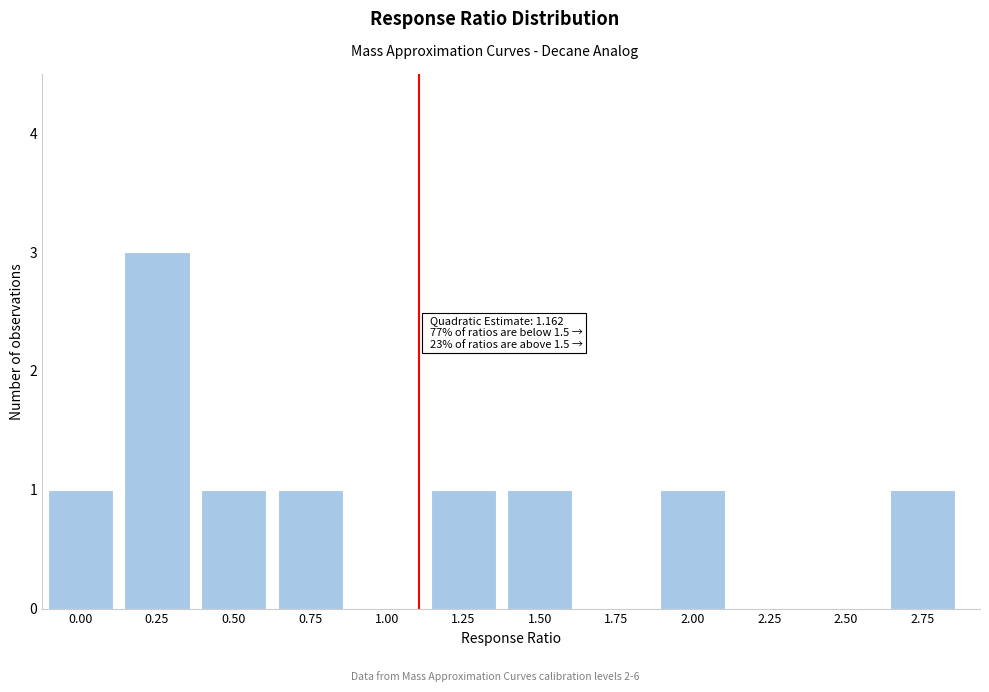

Reading left to right, what are all the values shown in this chart?

0.00=1	0.25=3	0.50=1	0.75=1	1.00=0	1.25=1	1.50=1	1.75=0	2.00=1	2.25=0	2.50=0	2.75=1